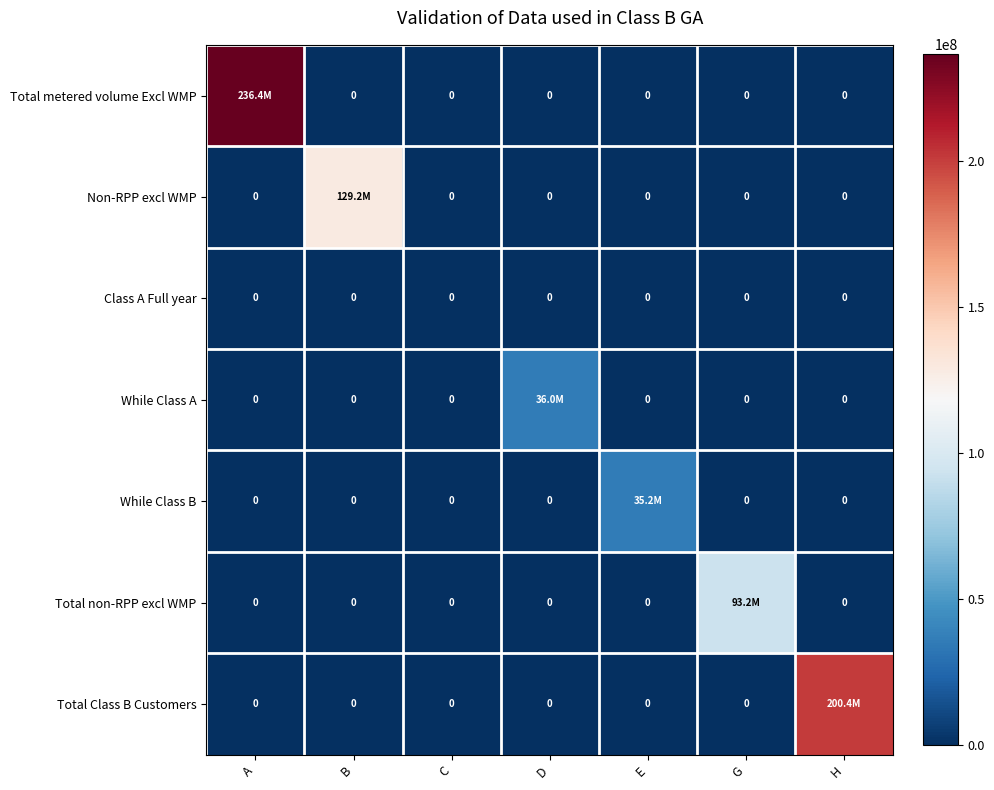

List the series in order of their peak value, highest first.

Total metered volume Excl WMP, Total Class B Customers, Non-RPP excl WMP, Total non-RPP excl WMP, While Class A, While Class B, Class A Full year